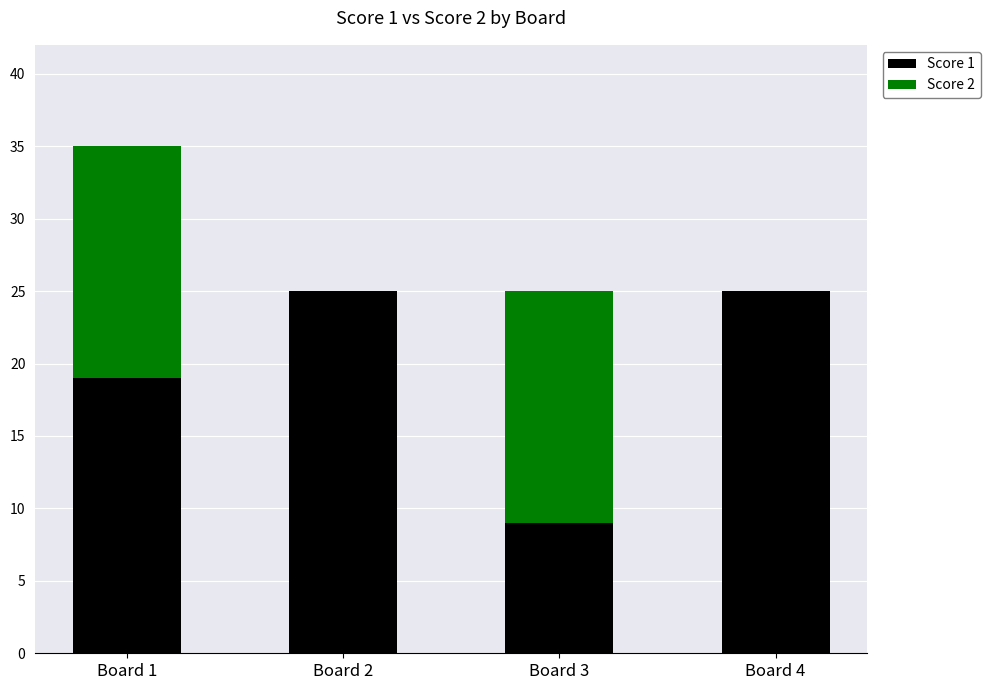

At which category is the sum across all series the highest?

Board 1